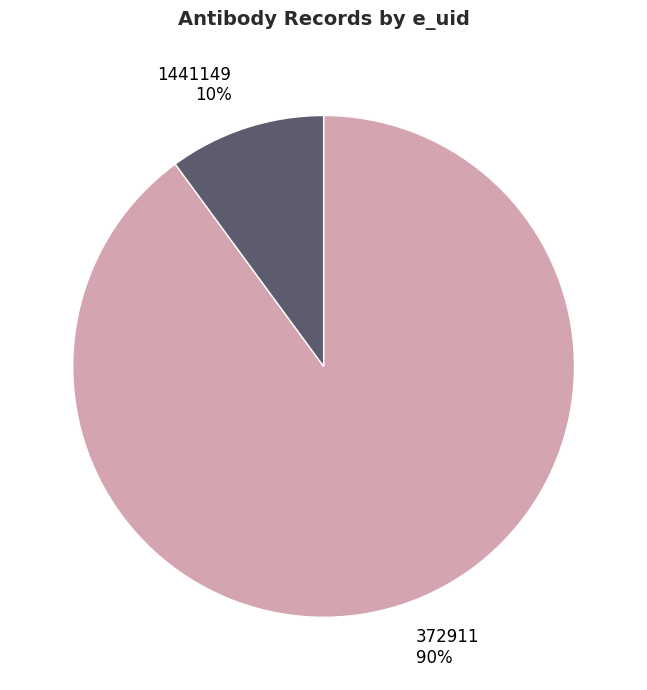

To the nearest percent, what portion does 1441149 represent?

10%